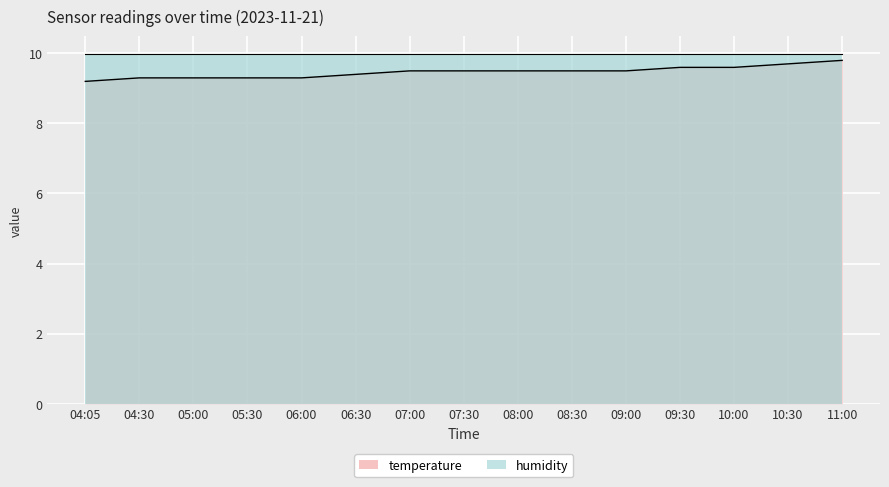

How many categories are shown in the chart?

15